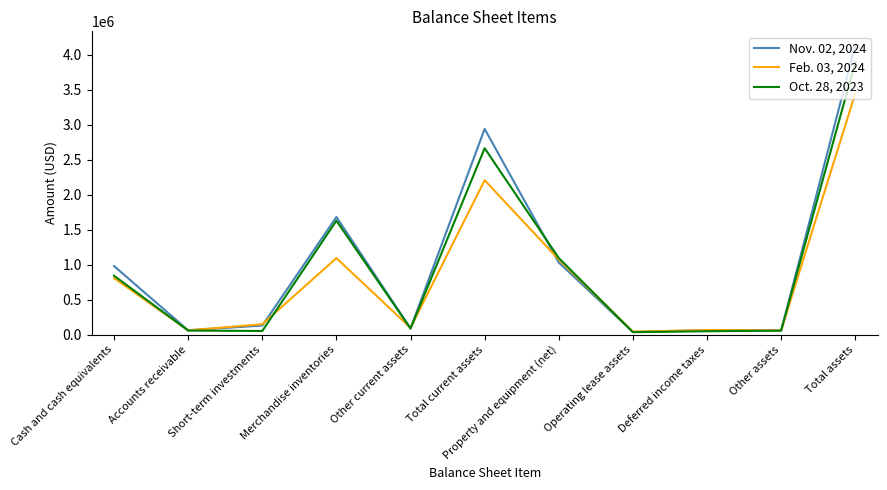

What is the lowest value of the Nov. 02, 2024 series?

35921